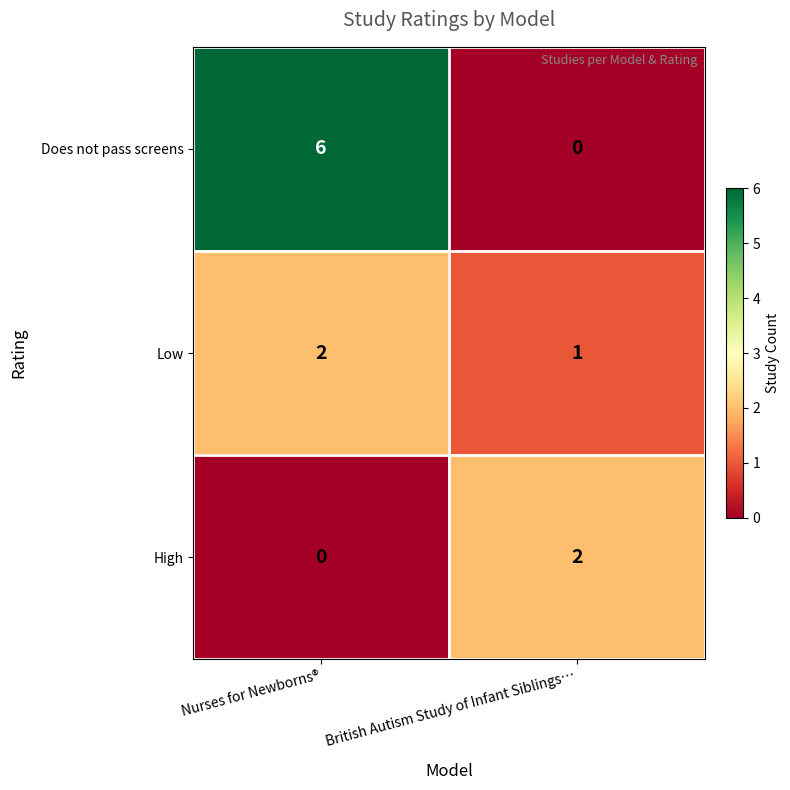

What is the spread (max minus min) of values at Nurses for Newborns®?

6